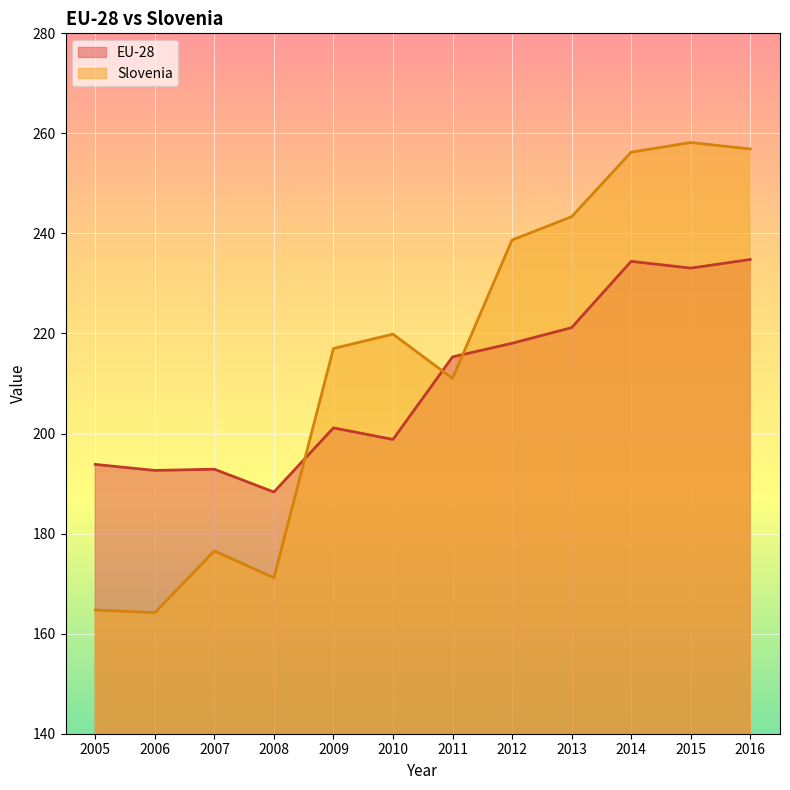

Rank the categories by EU-28 value from highest to lowest.

2016, 2014, 2015, 2013, 2012, 2011, 2009, 2010, 2005, 2007, 2006, 2008